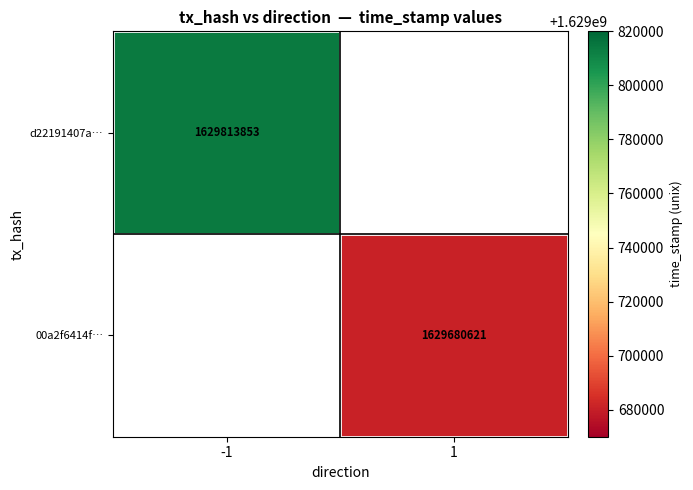

How many distinct data groups are displayed?

2